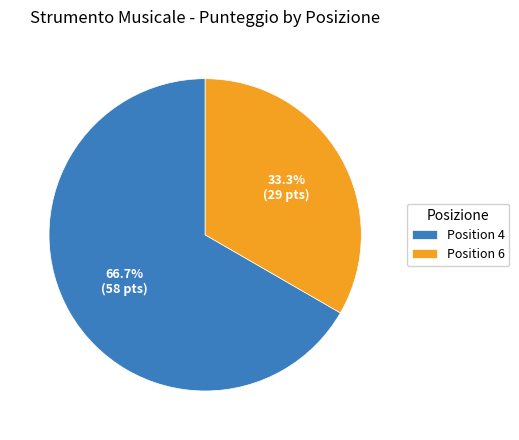

Combined, do Position 4 and Position 6 account for over 50%?

Yes